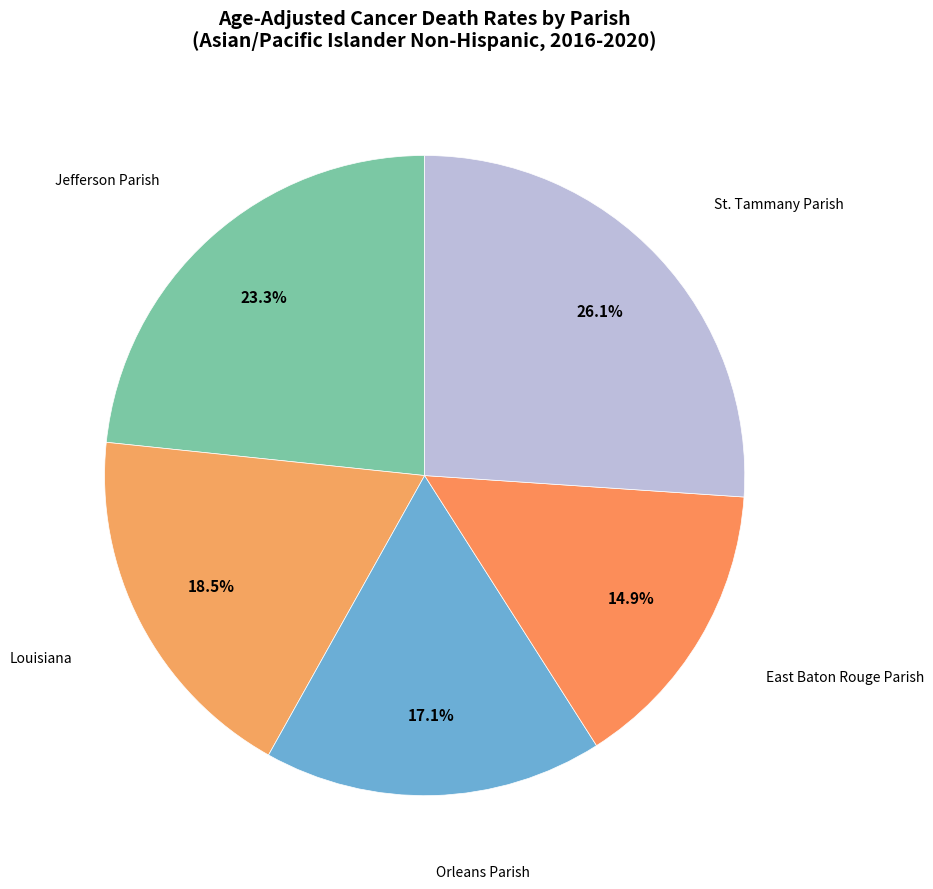

How many segments does this pie chart have?

5